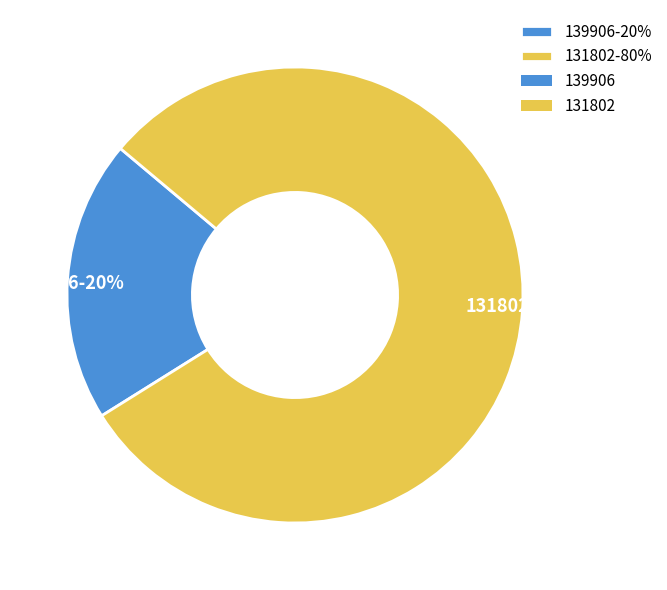

What percentage is the 131802 slice, to the nearest percent?

80%